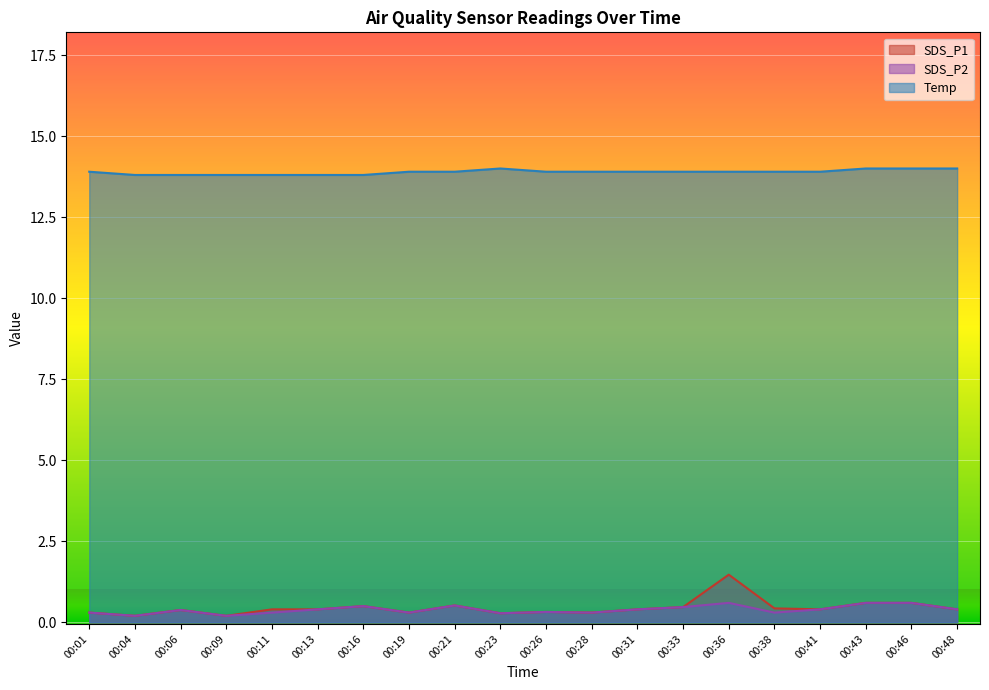

Which series has the largest total across all categories?

Temp